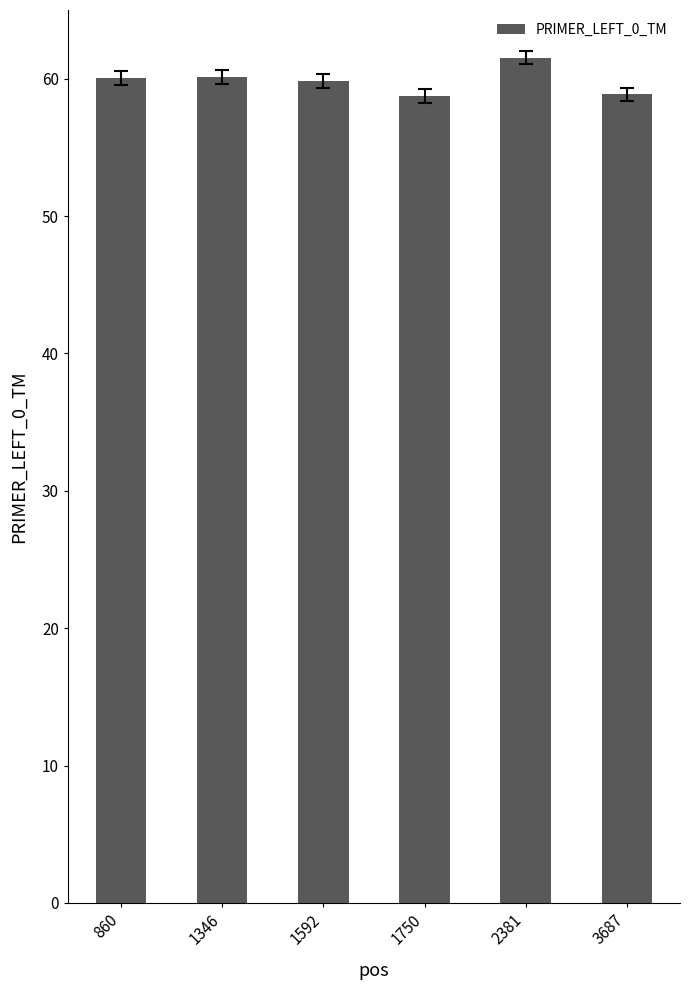

What is the maximum value shown in the chart?

61.5